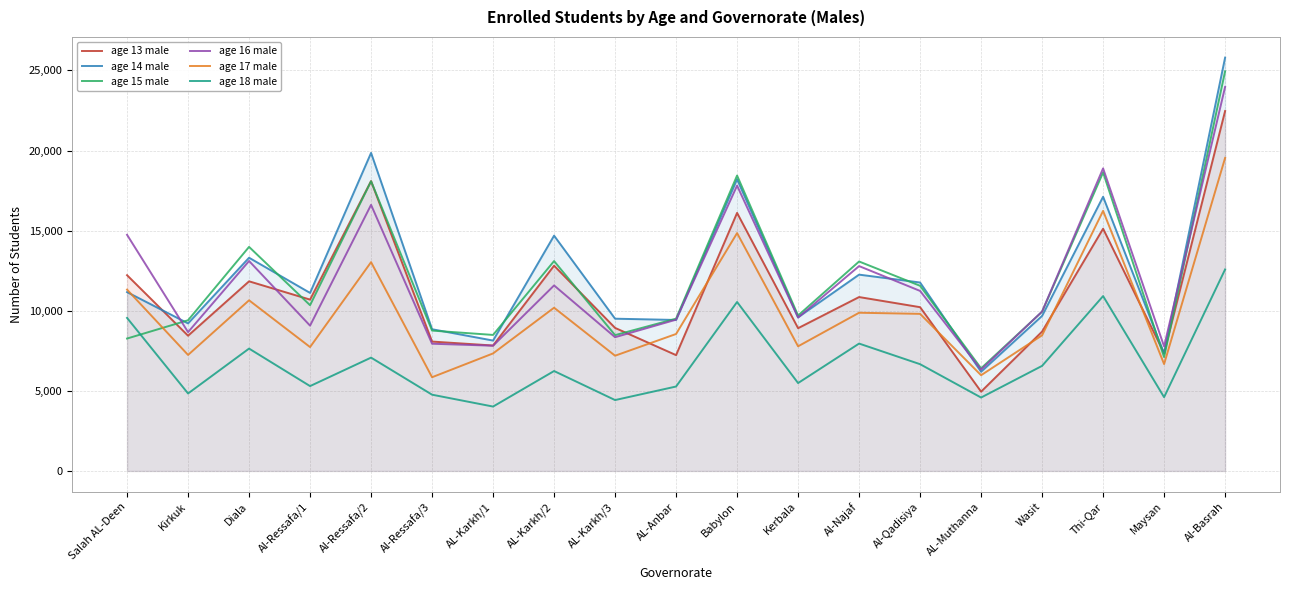

True or false: age 16 male has more than 0 interior local peaks.

True